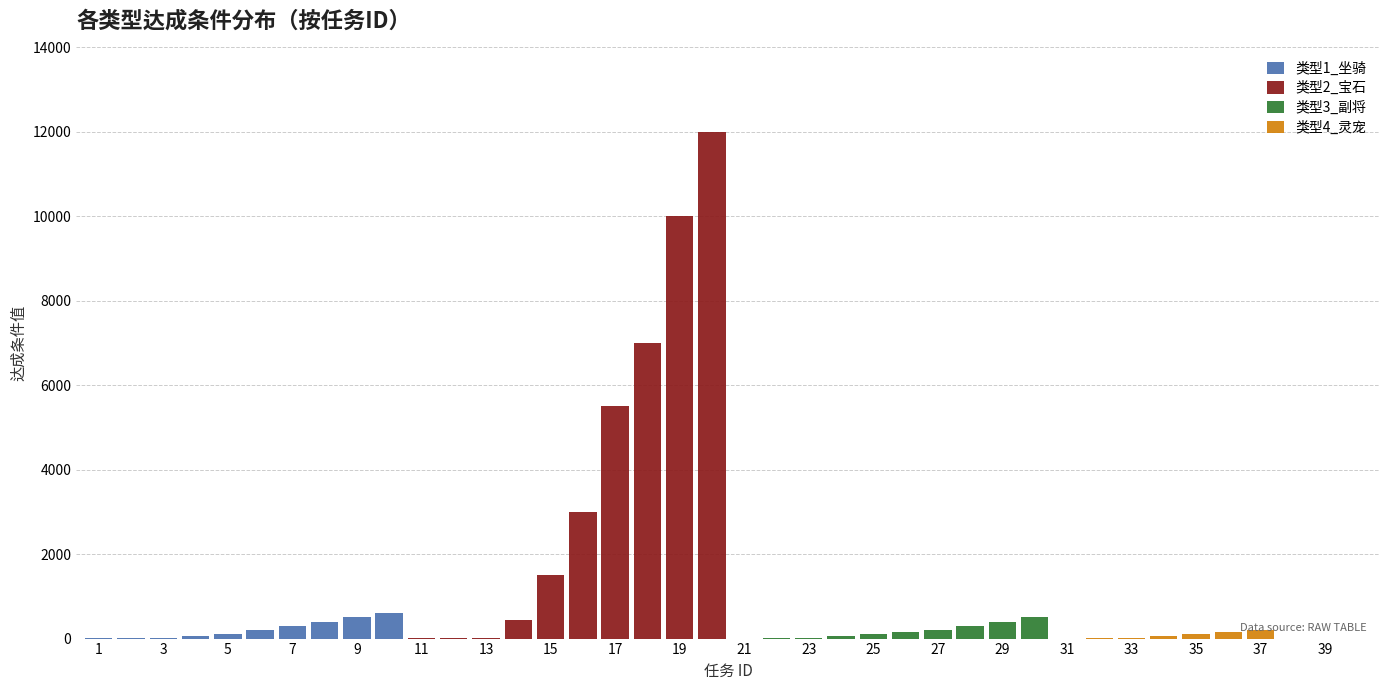

List the series in order of their peak value, highest first.

类型2_宝石, 类型1_坐骑, 类型3_副将, 类型4_灵宠